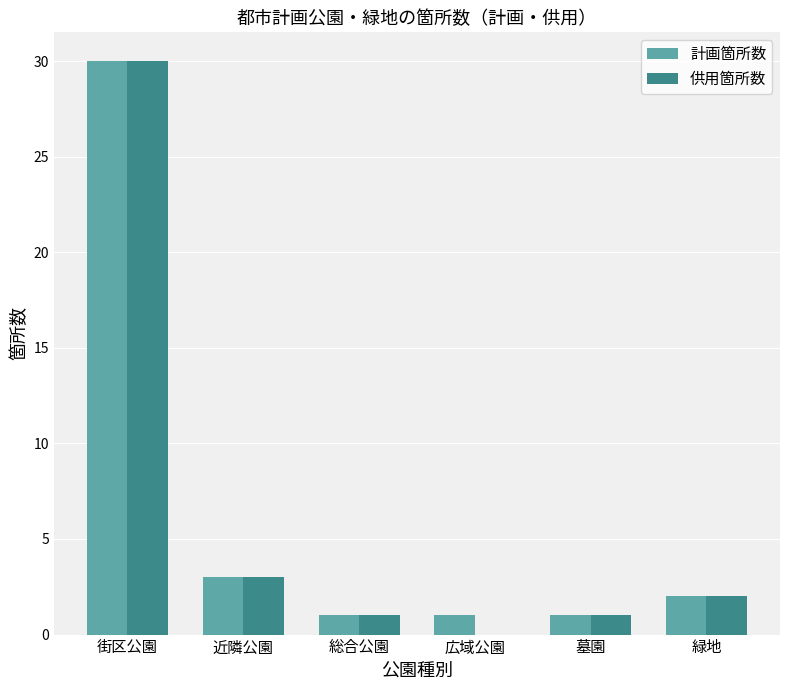

Is the value of 供用箇所数 at 近隣公園 greater than the value of 計画箇所数 at 広域公園?

Yes